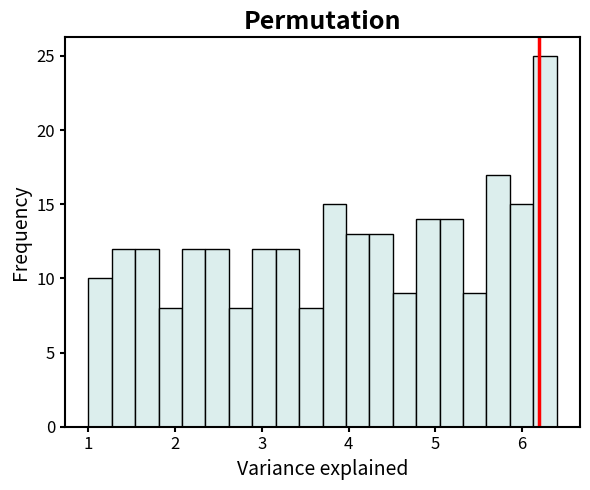

Read against the x-axis, roughly where is the centre of the tallest bar?

6.3